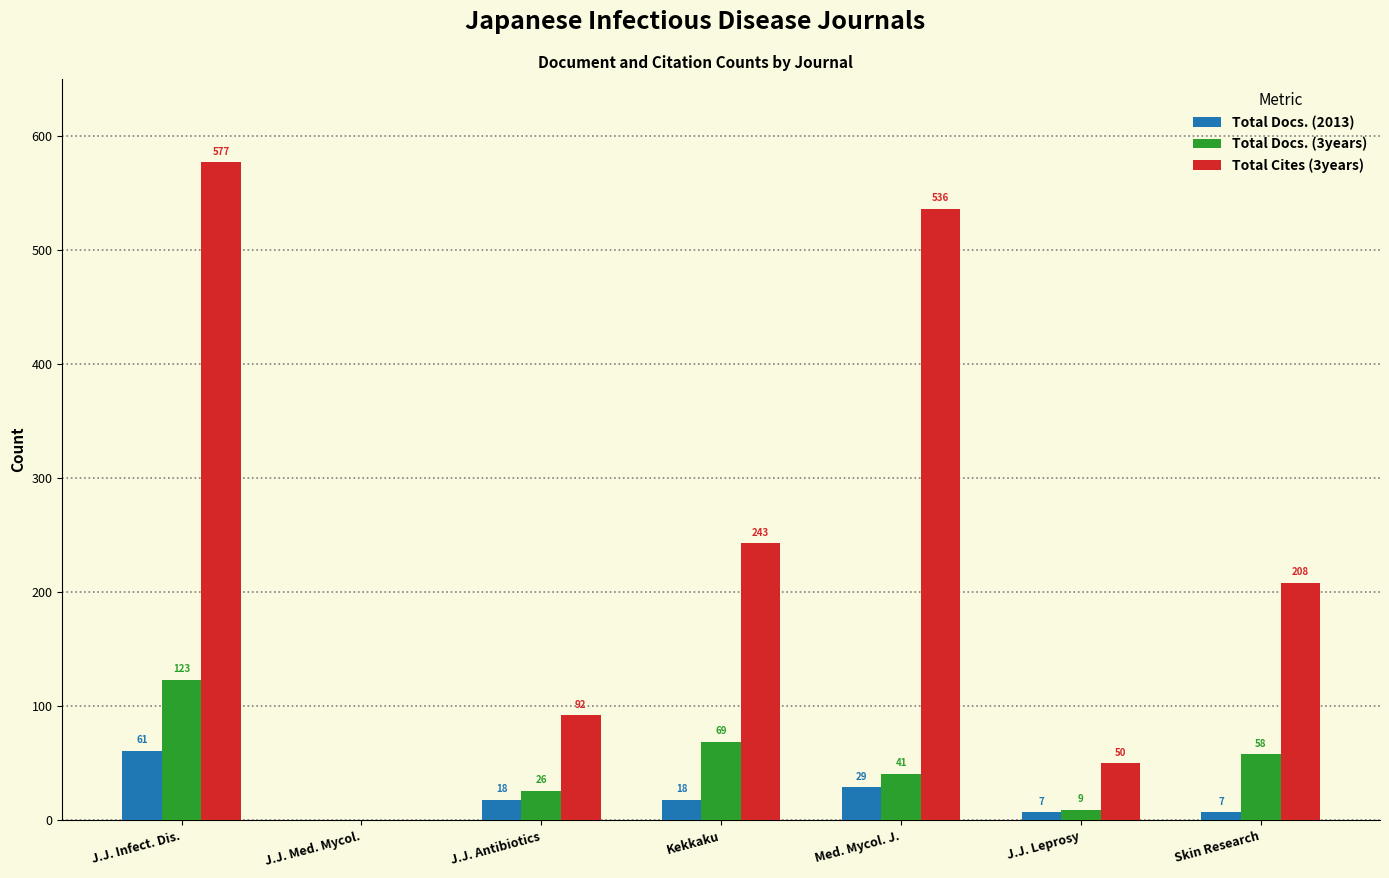

What is the sum of the Total Docs. (2013) values at J.J. Med. Mycol. and J.J. Leprosy?

7